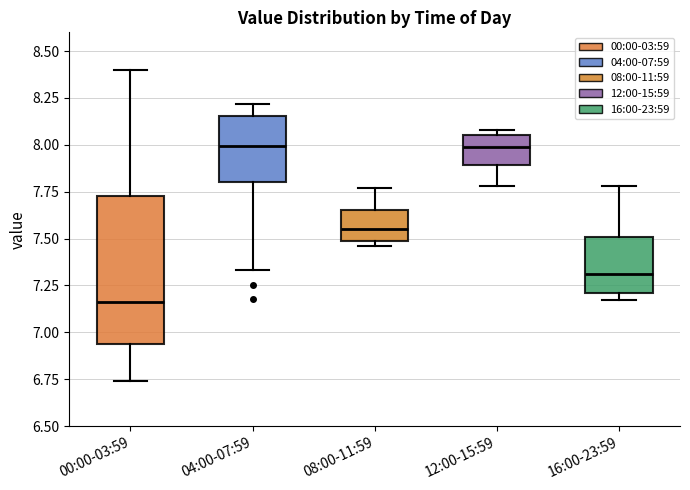

Reading left to right, transcribe this box plot: for each box, give where its median line is, the range the box spans, and where its two whiskers end, as read against the y-axis. The values are not printed on the chart, so give them approximately, as read against the axis.

00:00-03:59: median 7.15, box 6.95 to 7.75, whiskers 6.75 to 8.40
04:00-07:59: median 8.00, box 7.80 to 8.15, whiskers 7.35 to 8.20
08:00-11:59: median 7.55, box 7.50 to 7.65, whiskers 7.45 to 7.75
12:00-15:59: median 8.00, box 7.90 to 8.05, whiskers 7.80 to 8.10
16:00-23:59: median 7.30, box 7.20 to 7.50, whiskers 7.15 to 7.80